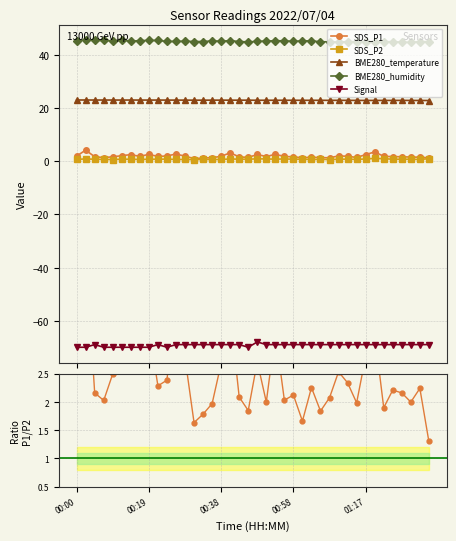

The value of SDS_P2 at 9 is 0.8. True or false?

True